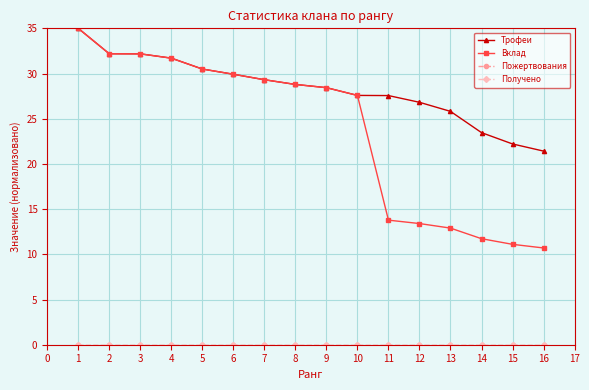

At how many categories does at least one series exceed 4?

16